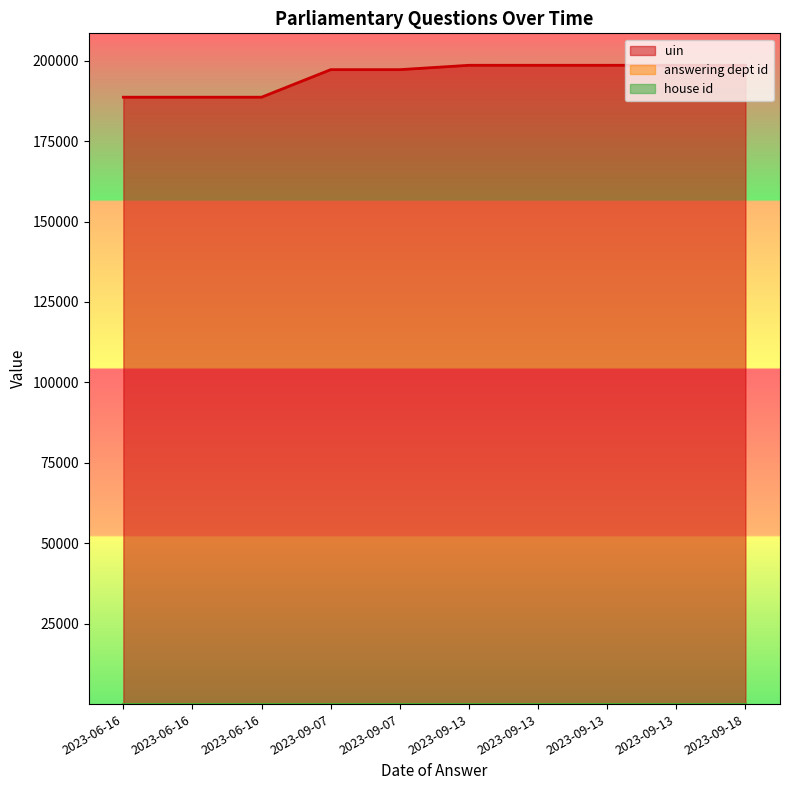

Does the chart display data point markers on the line(s)?

No